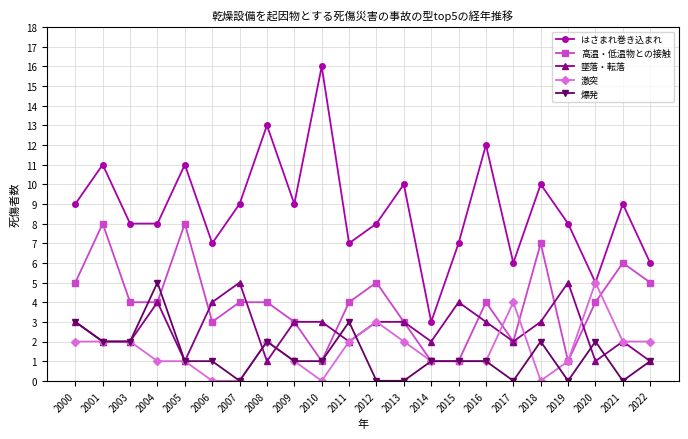

Reading left to right, list all the values displayed in this chart.

はさまれ巻き込まれ: 2000=9	2001=11	2003=8	2004=8	2005=11	2006=7	2007=9	2008=13	2009=9	2010=16	2011=7	2012=8	2013=10	2014=3	2015=7	2016=12	2017=6	2018=10	2019=8	2020=5	2021=9	2022=6
高温・低温物との接触: 2000=5	2001=8	2003=4	2004=4	2005=8	2006=3	2007=4	2008=4	2009=3	2010=1	2011=4	2012=5	2013=3	2014=1	2015=1	2016=4	2017=2	2018=7	2019=1	2020=4	2021=6	2022=5
墜落・転落: 2000=3	2001=2	2003=2	2004=4	2005=1	2006=4	2007=5	2008=1	2009=3	2010=3	2011=2	2012=3	2013=3	2014=2	2015=4	2016=3	2017=2	2018=3	2019=5	2020=1	2021=2	2022=1
激突: 2000=2	2001=2	2003=2	2004=1	2005=1	2006=0	2007=0	2008=2	2009=1	2010=0	2011=2	2012=3	2013=2	2014=1	2015=1	2016=1	2017=4	2018=0	2019=1	2020=5	2021=2	2022=2
爆発: 2000=3	2001=2	2003=2	2004=5	2005=1	2006=1	2007=0	2008=2	2009=1	2010=1	2011=3	2012=0	2013=0	2014=1	2015=1	2016=1	2017=0	2018=2	2019=0	2020=2	2021=0	2022=1